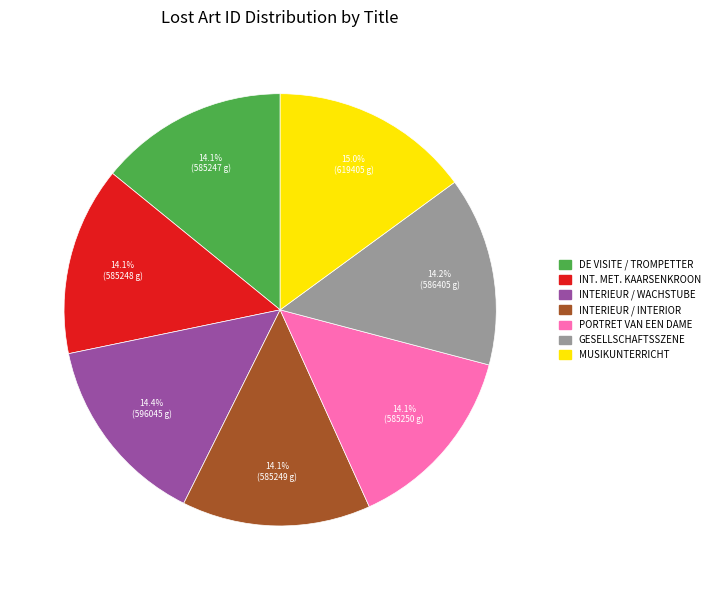

Which slice is the largest?

MUSIKUNTERRICHT